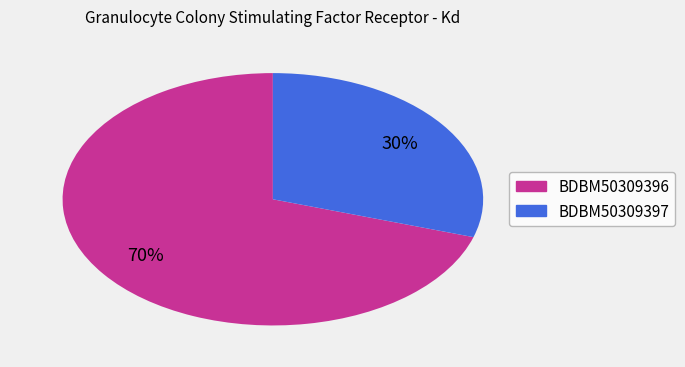

How many segments does this pie chart have?

2